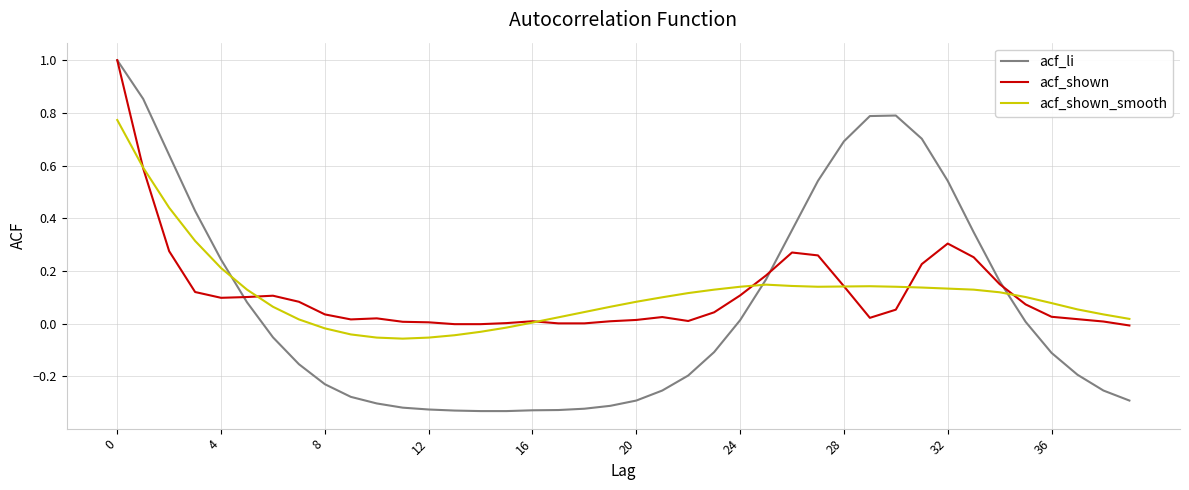

What is the maximum value shown in the chart?

1.0